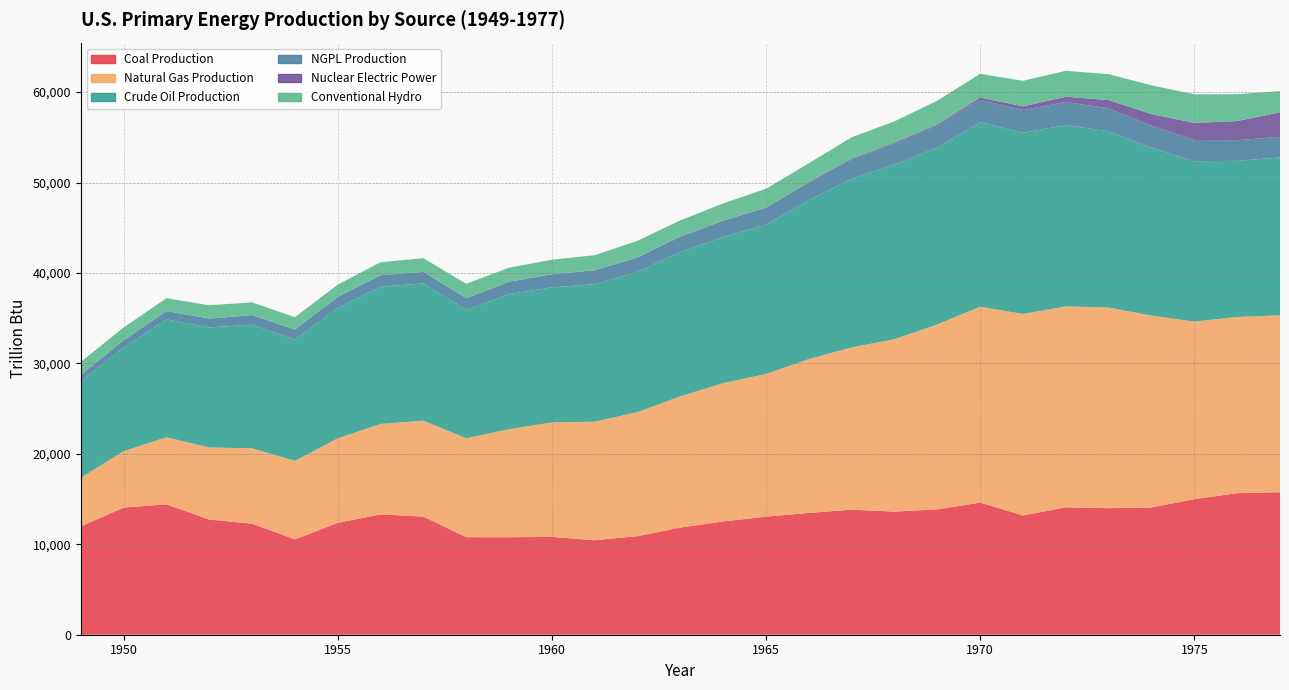

Reading left to right, transcribe all the data shown in this chart.

Coal Production: 11973.9	14060.1	14419.3	12734.3	12277.7	10542.4	12369.6	13306.3	13061.4	10783.1	10778.0	10817.4	10447.1	10900.6	11849.2	12523.9	13055.3	13467.7	13825.5	13608.7	13863.3	14607.1	13185.5	14091.7	13992.1	14074.5	14989.3	15653.7	15754.7
Natural Gas Production: 5377.2	6233.0	7415.7	7963.6	8338.8	8681.8	9344.7	10002.1	10605.3	10942.2	11951.8	12656.1	13104.7	13716.9	14512.8	15298.4	15775.4	17010.7	17943.2	19067.9	20446.5	21665.7	22279.8	22207.5	22187.3	21210.1	19640.3	19480.3	19565.3
Crude Oil Production: 10683.3	11446.7	13036.7	13281.0	13671.1	13426.9	14409.7	15180.2	15178.0	14204.1	14932.6	14934.6	15206.2	15521.9	15965.8	16163.6	16521.4	17561.0	18651.3	19308.4	19556.2	20401.2	20032.7	20041.1	19493.2	18575.0	17729.3	17261.8	17453.7
NGPL Production: 706.1	813.4	910.3	985.7	1050.7	1101.1	1222.8	1264.3	1273.8	1275.7	1369.6	1446.7	1530.7	1570.6	1686.9	1777.3	1853.2	1971.1	2148.4	2289.3	2386.0	2478.2	2512.7	2563.7	2534.5	2434.8	2337.9	2287.7	2285.7
Nuclear Electric Power: 0.0	0.0	0.0	0.0	0.0	0.0	0.0	0.0	0.1	1.9	2.2	6.0	19.7	26.4	38.1	39.8	43.2	64.2	88.5	141.5	153.7	239.3	412.9	583.8	910.2	1272.1	1899.8	2111.1	2701.8
Conventional Hydro: 1424.7	1415.4	1423.8	1465.8	1412.9	1359.8	1359.8	1434.7	1515.6	1592.0	1548.5	1608.0	1656.5	1816.1	1771.4	1886.3	2059.1	2061.5	2346.7	2348.6	2648.0	2633.5	2824.2	2863.9	2861.4	3176.6	3154.6	2976.3	2333.3